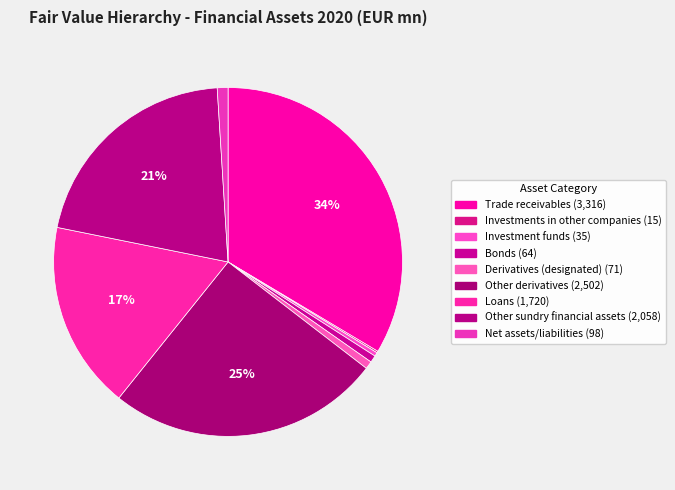

Combined, do Net assets/liabilities and Trade receivables account for over 50%?

No